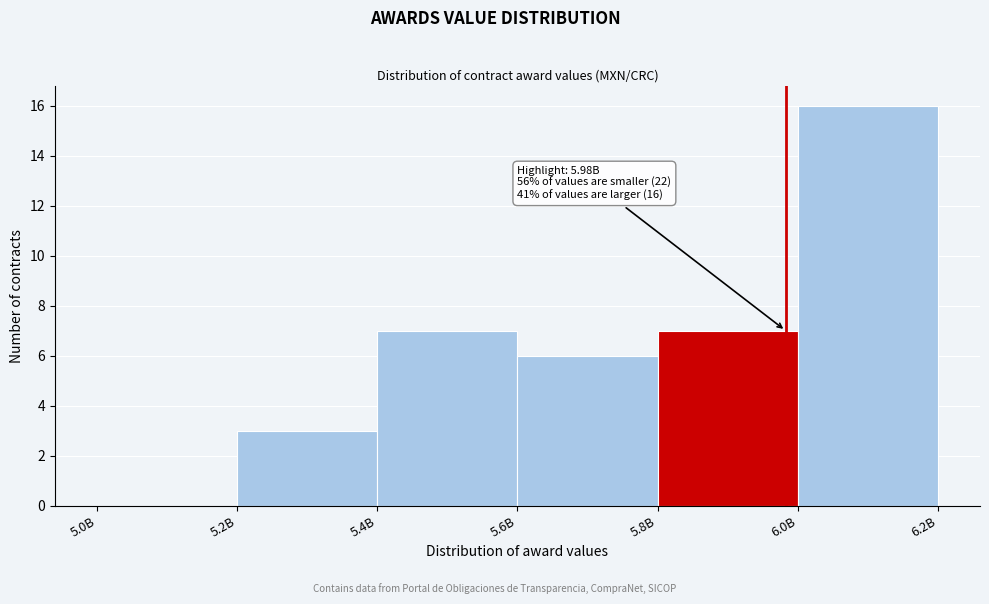

What value does the data have at 5.4B?

7